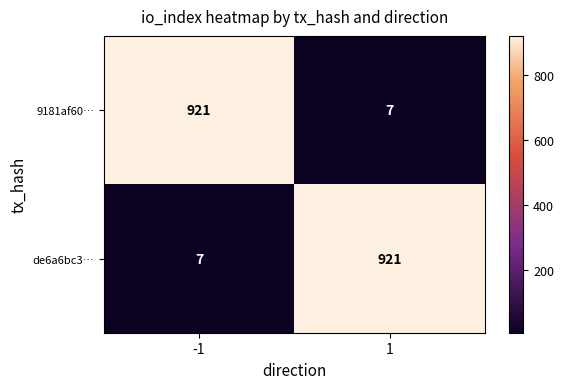

Rank the series at -1 from lowest to highest value.

de6a6bc3…, 9181af60…